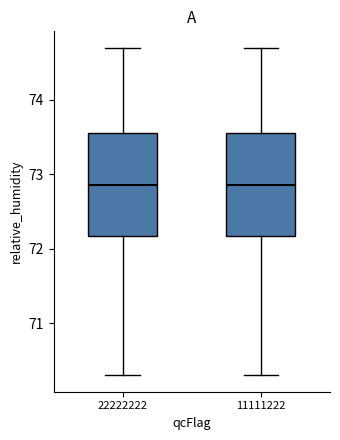

Where does the lower whisker of the box at x = 11111222 end on the y-axis? The values are not printed on the chart, so give them approximately, as read against the axis.

70.3